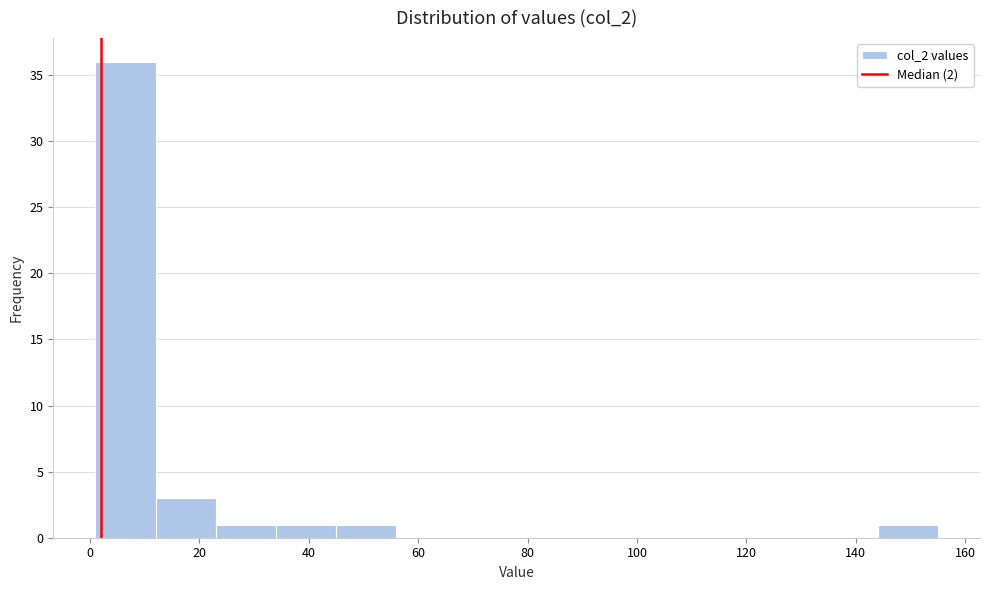

What is the height of the bar covering 45 to 56 on the x-axis? Neither the bar edges nor the heights are printed on the chart, so give them approximately, as read against the axes.

1